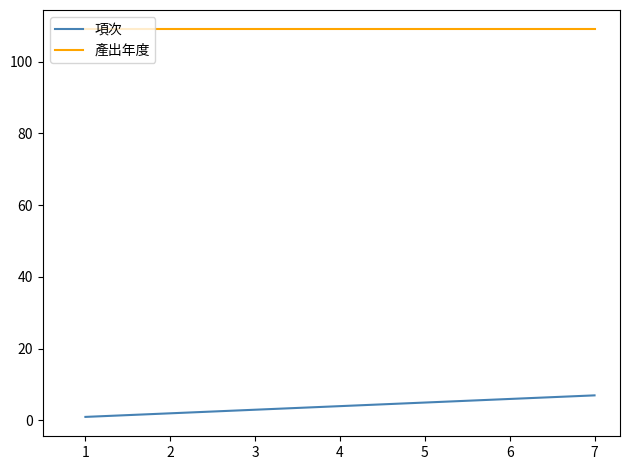

Which series has the largest total across all categories?

產出年度